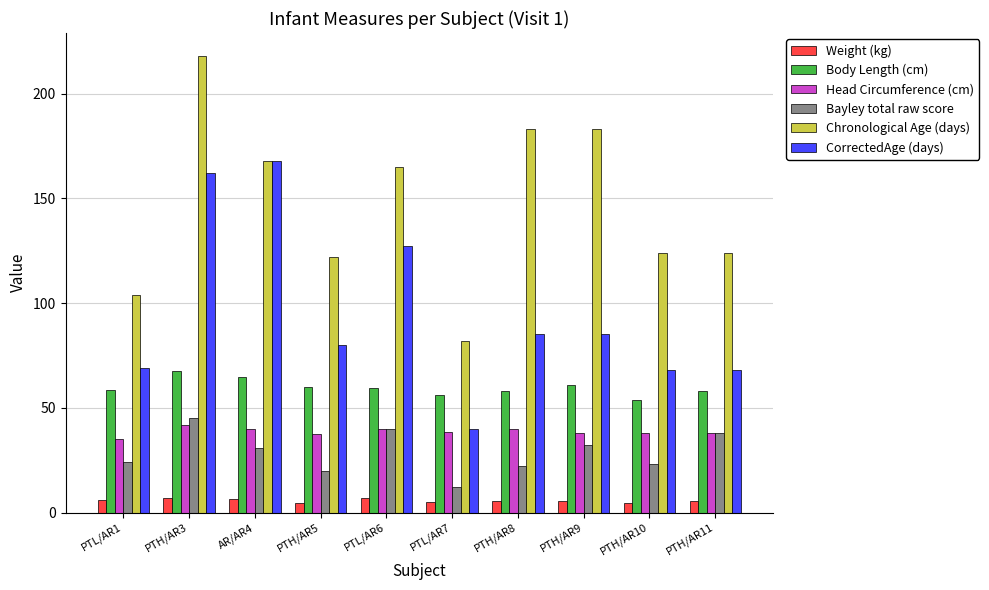

Is it true that Body Length (cm) equals 64.5 at AR/AR4?

True